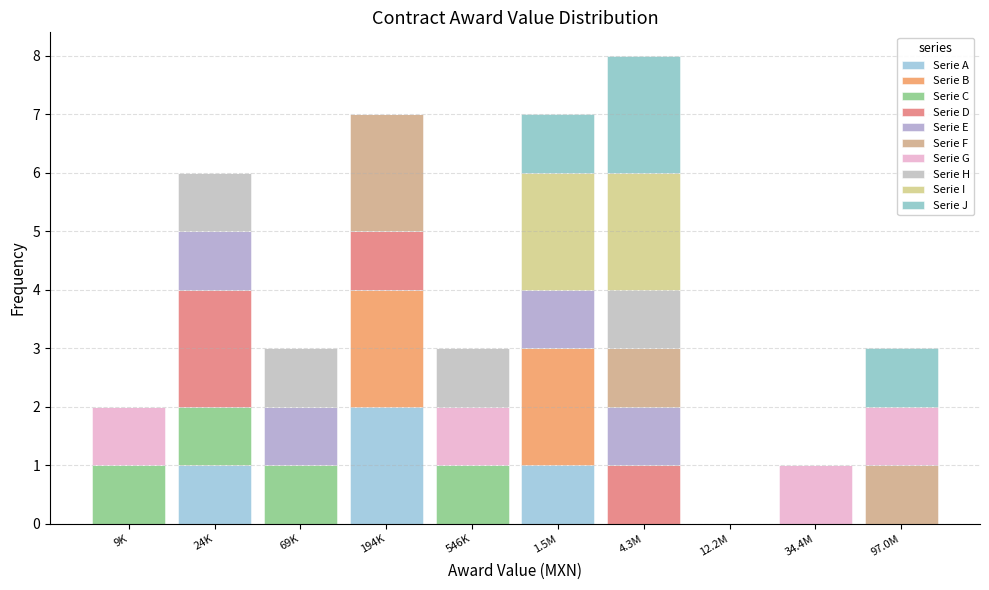

How many data points does each series have?

10